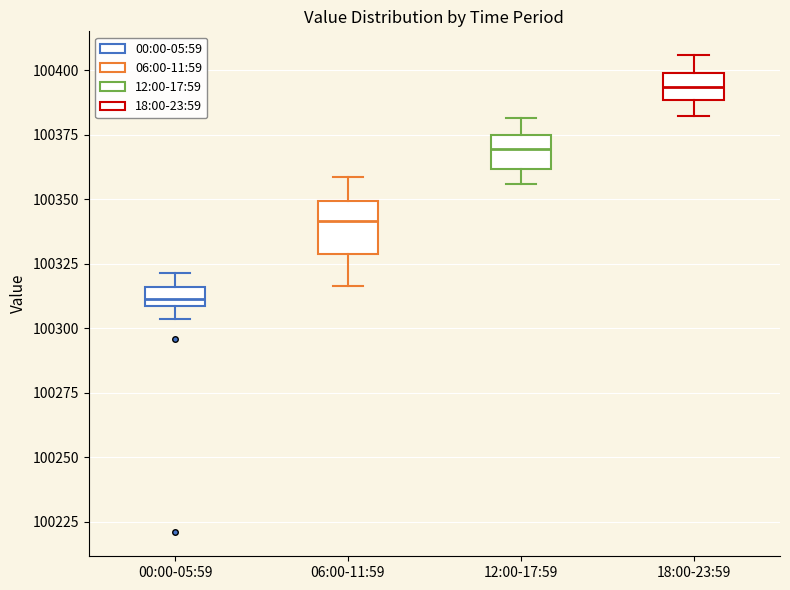

Where is the upper edge of the box for 06:00-11:59 on the y-axis? The values are not printed on the chart, so give them approximately, as read against the axis.

100350